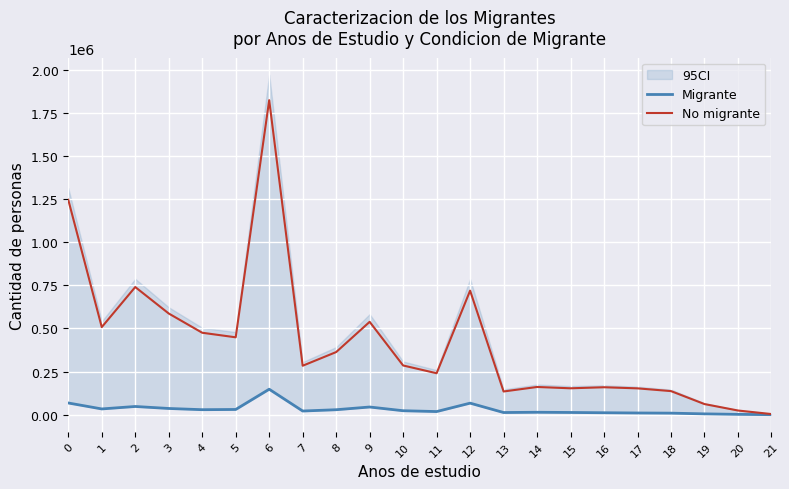

At which category is the sum across all series the highest?

6